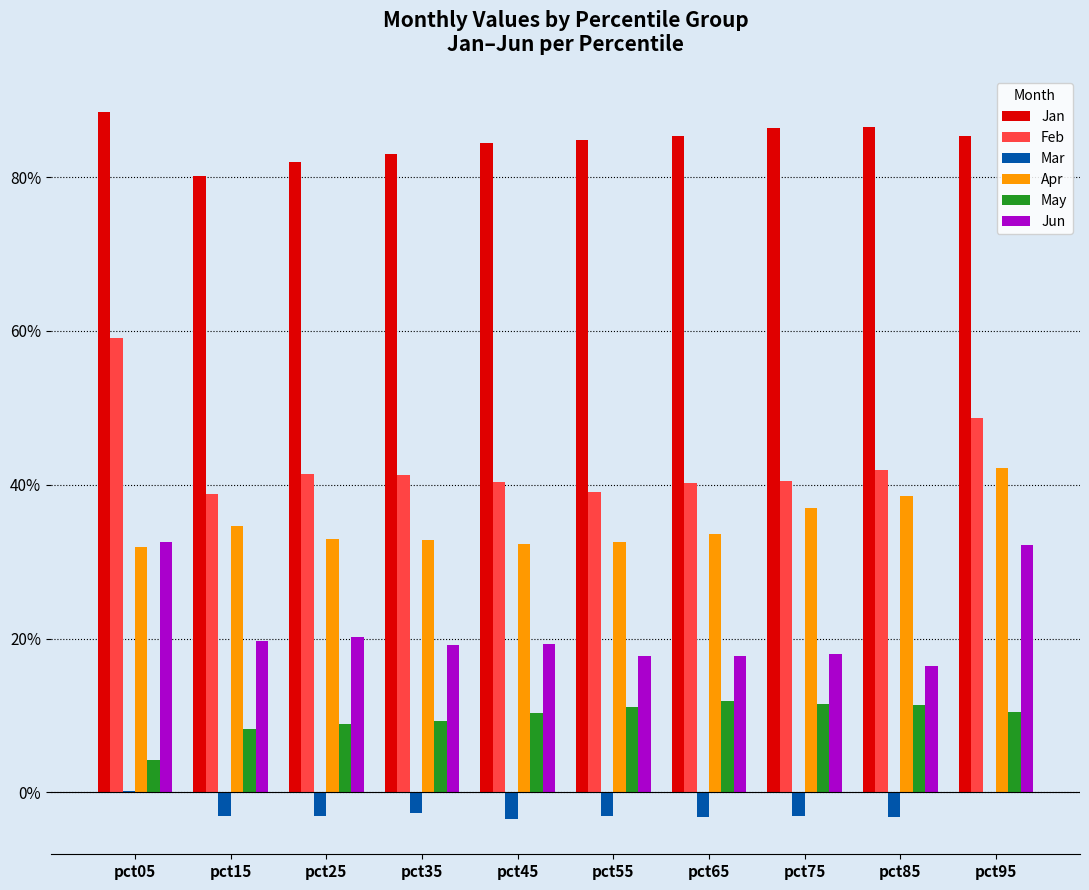

True or false: Feb has a value of 0.4 at pct25.

True